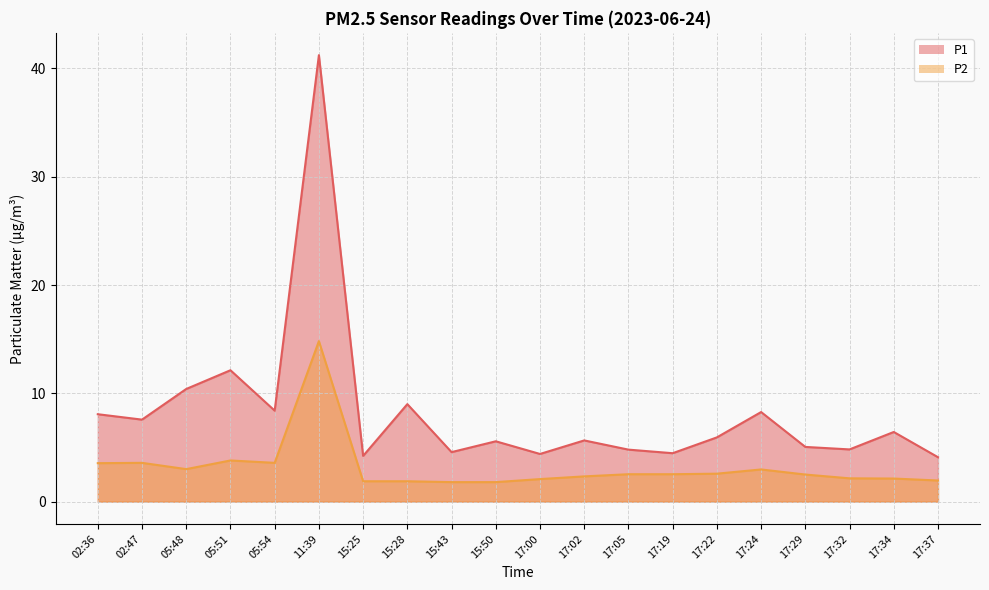

How many lines are shown in the chart?

2